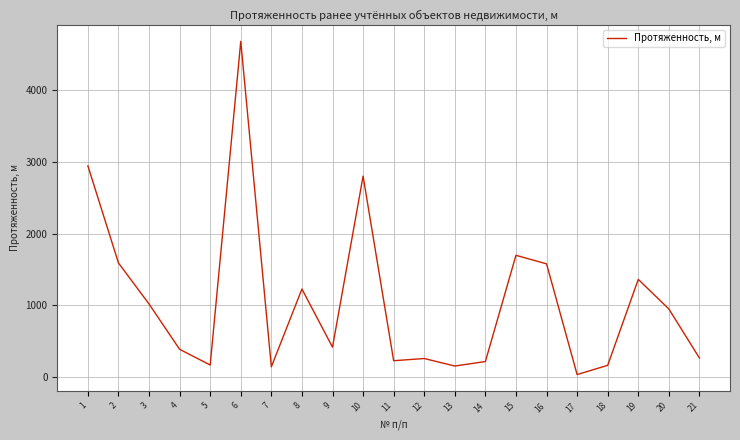

Is it true that the value at 3 is 617?

False